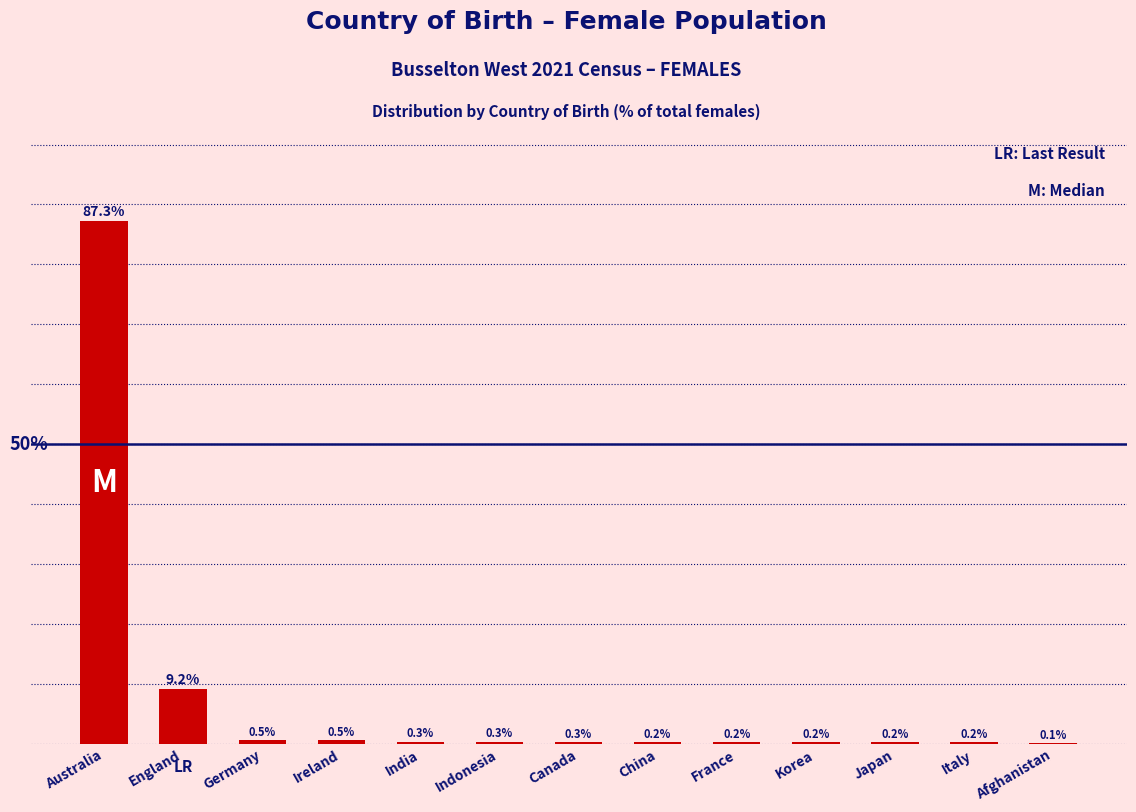

Which has a higher value, Afghanistan or Germany?

Germany